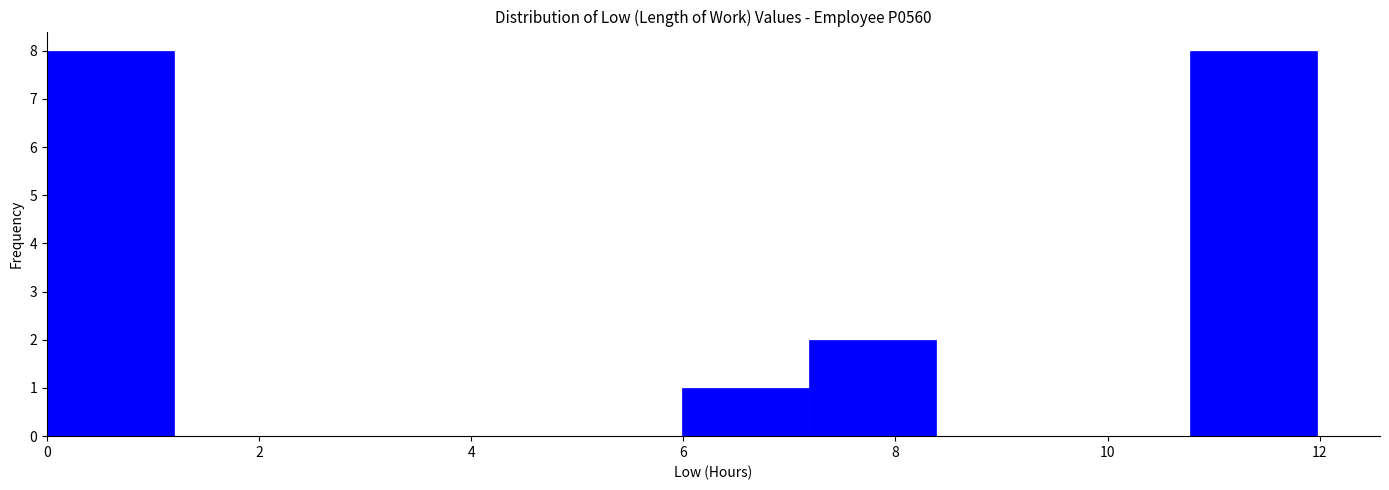

Reading left to right, list every bar in this chart as the range it spans on the x-axis followed by its height. Neither the bar edges nor the heights are printed on the chart, so give them approximately, as read against the axes.

0.0 to 1.2: 8
1.2 to 2.4: 0
2.4 to 3.6: 0
3.6 to 4.8: 0
4.8 to 6.0: 0
6.0 to 7.2: 1
7.2 to 8.4: 2
8.4 to 9.6: 0
9.6 to 10.8: 0
10.8 to 12.0: 8